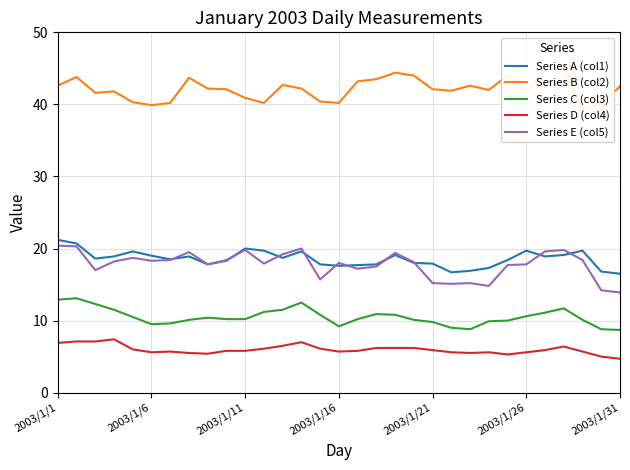

True or false: Series B (col2) has a value of 44.0 at 19.

True